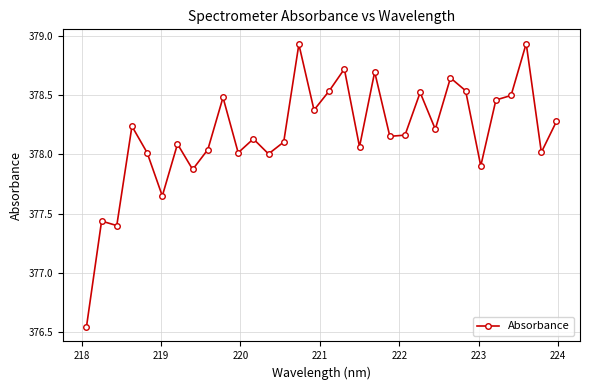

True or false: there are more than 0 points higher than both neighbors.

True